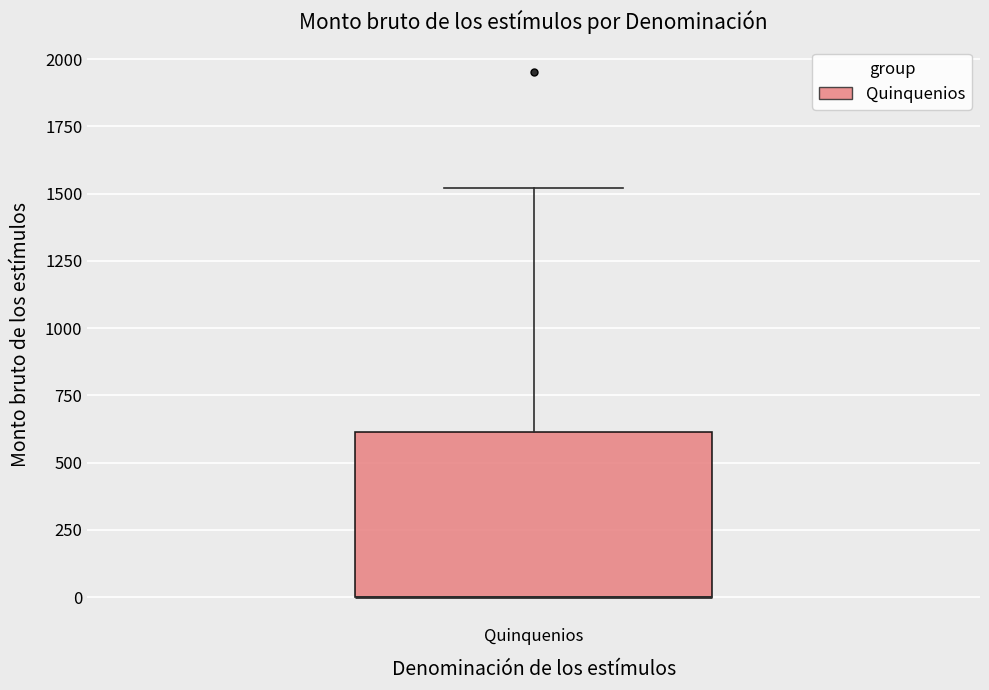

Read this box plot against the y-axis: the position of the median line, the range covered by the box, and the ends of both whiskers. The values are not printed on the chart, so give them approximately, as read against the axis.

median 0 (drawn on the box's lower edge), box 0 to 600, whiskers 0 to 1500